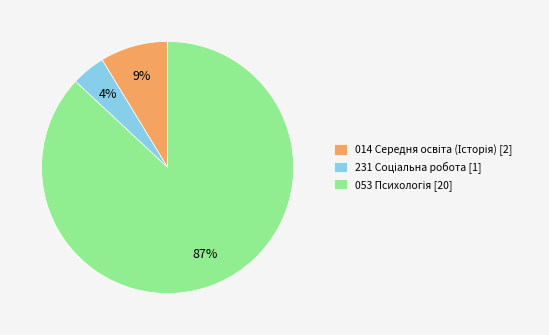

Does any single category account for the majority?

Yes